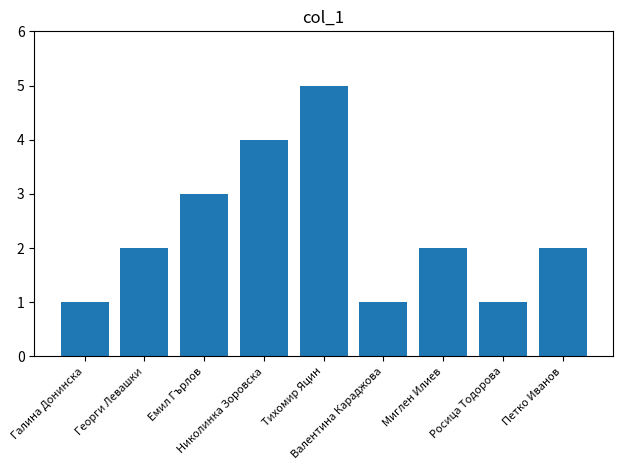

Reading right to left, what are all the values shown in this chart?

Петко Иванов=2	Росица Тодорова=1	Миглен Илиев=2	Валентина Караджова=1	Тихомир Яцин=5	Николинка Зоровска=4	Емил Гърлов=3	Георги Левашки=2	Галина Донинска=1